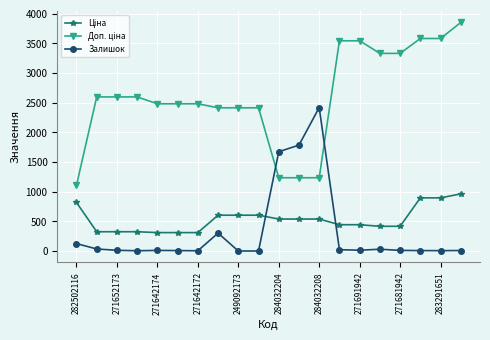

What is the greatest value displayed?

3854.0